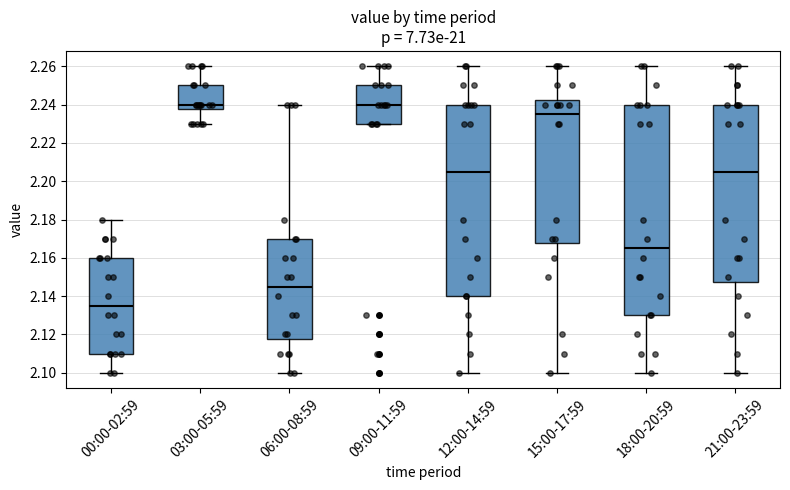

Comparing the boxes themselves (not the whiskers), which one is the tallest?

18:00-20:59